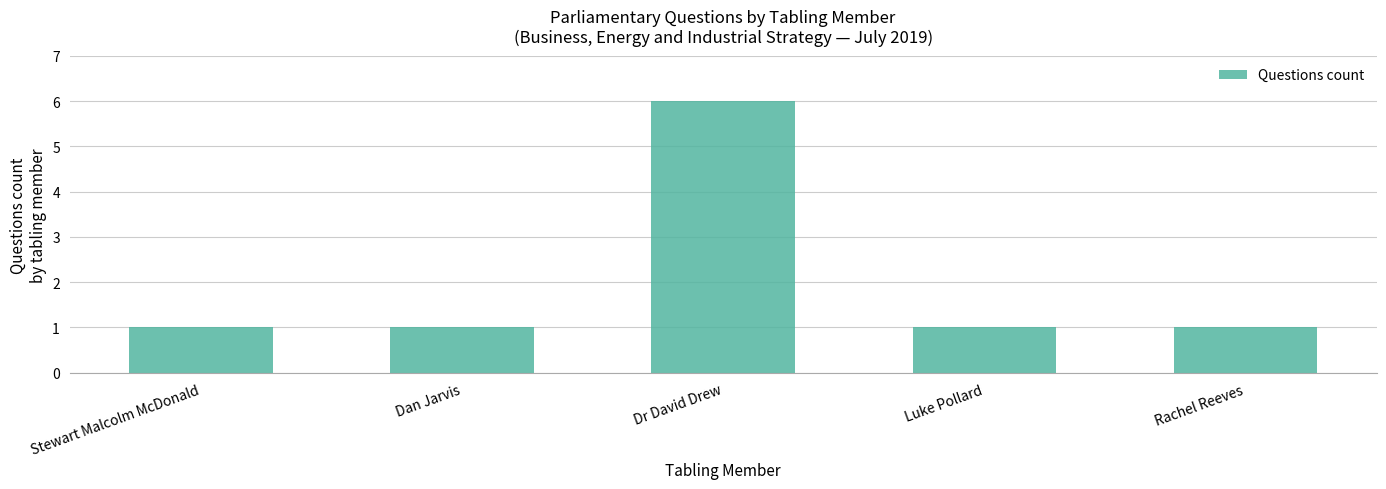

Does the chart contain any negative values?

No